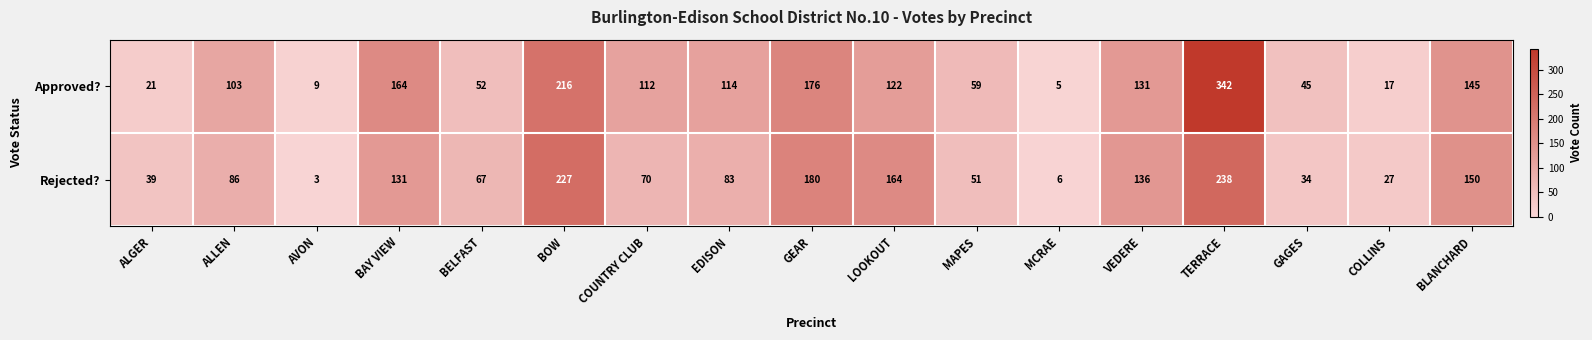

Rank the series by their average value, from highest to lowest.

Approved?, Rejected?